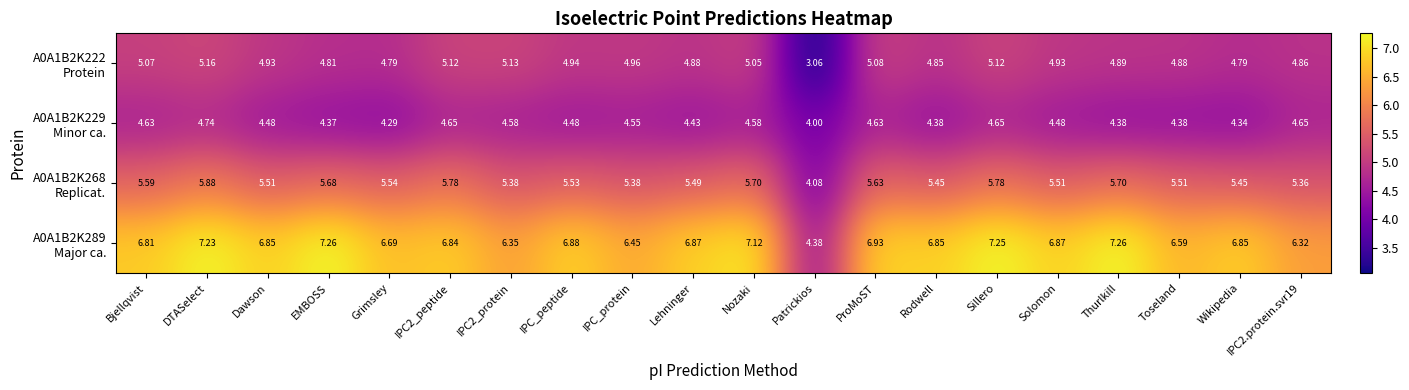

At which category is the sum across all series the highest?

DTASelect